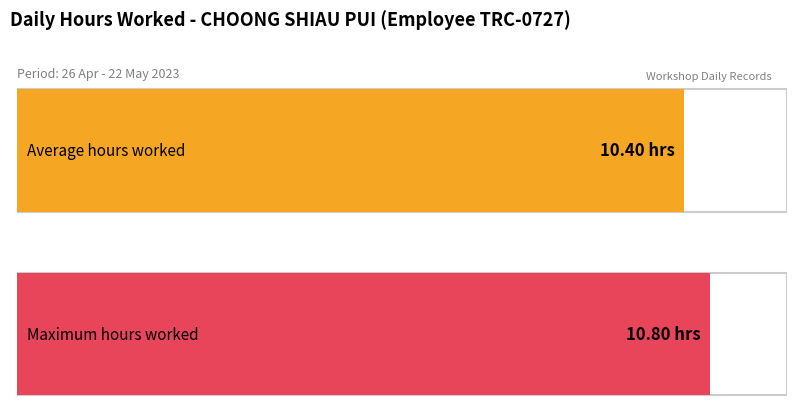

How many series are shown in this chart?

1